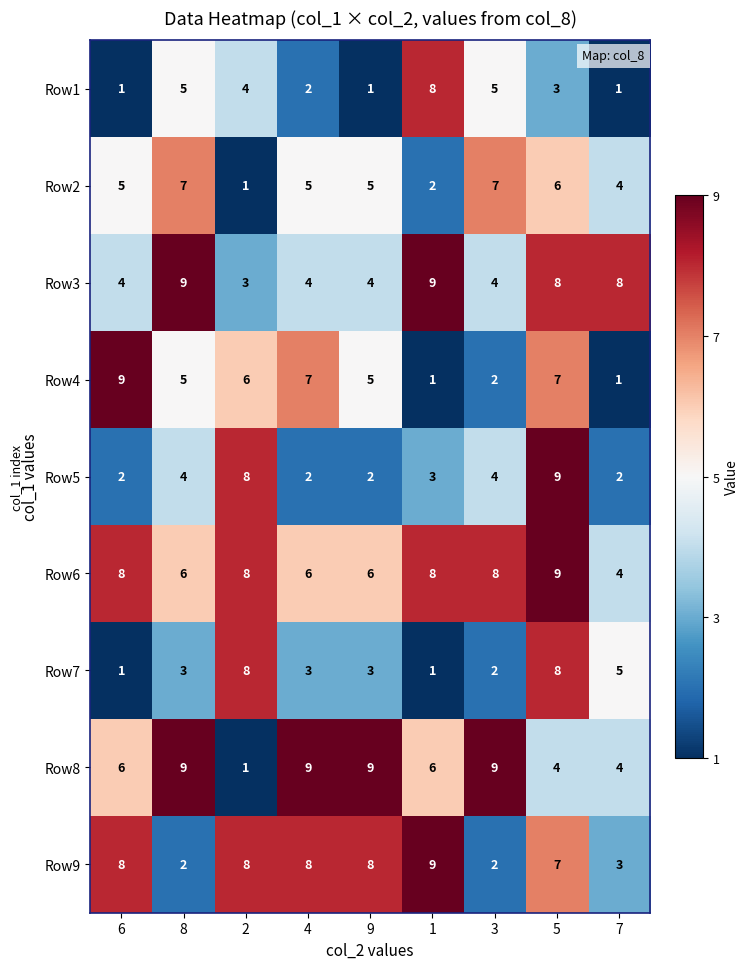

What value does the Row7 series have at 5?

8